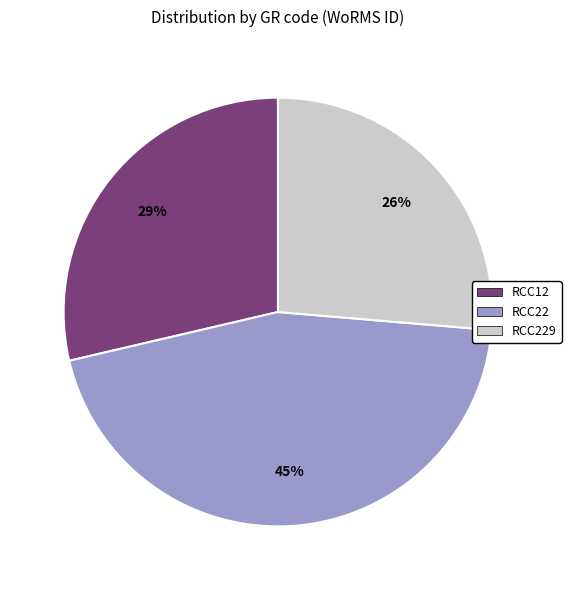

To the nearest percent, what is the difference between the RCC22 and RCC12 slice percentages?

16%